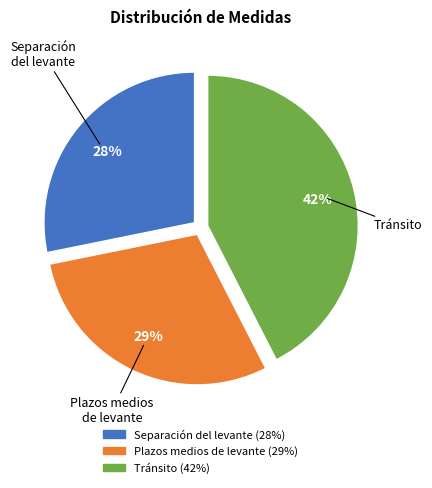

Does Separación del levante represent more than half of the total?

No